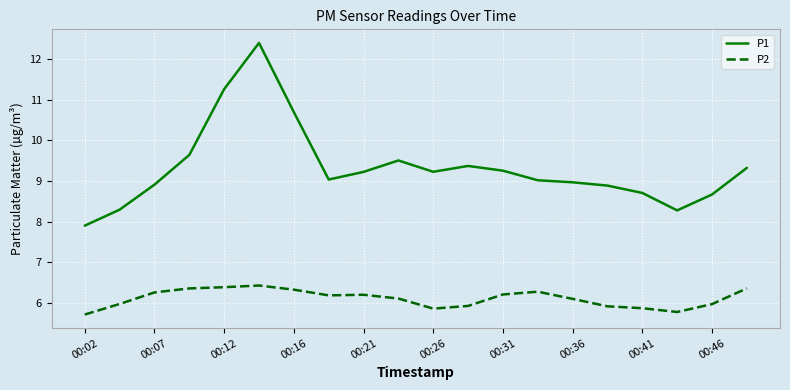

Which series has the largest total across all categories?

P1